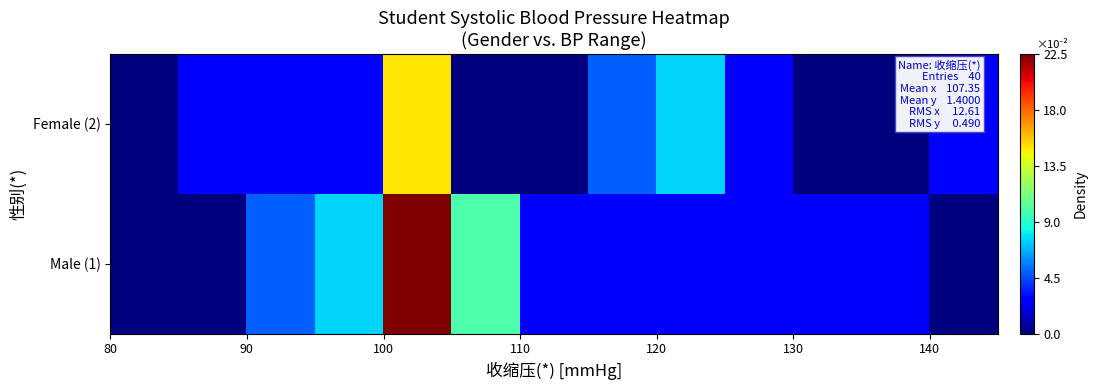

What is the greatest value displayed?

0.2